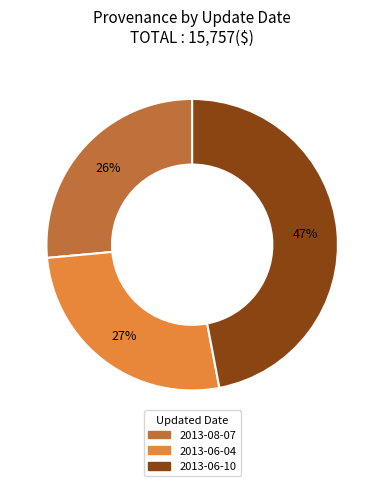

Combined, do 2013-06-10 and 2013-08-07 account for over 50%?

Yes